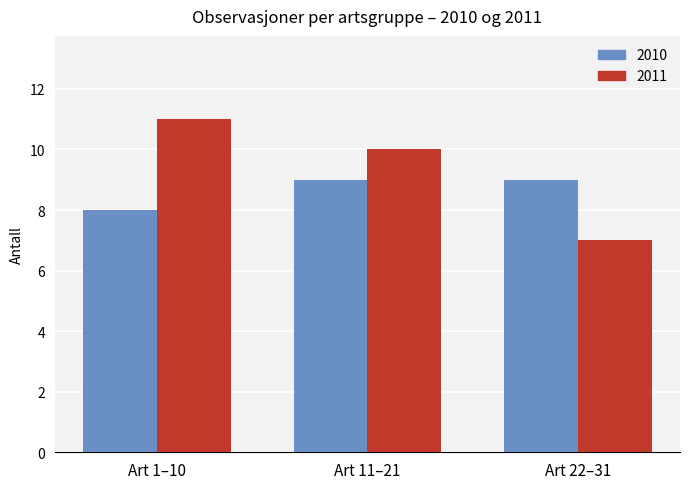

Is the value of 2010 at Art 22–31 greater than the value of 2011 at Art 11–21?

No